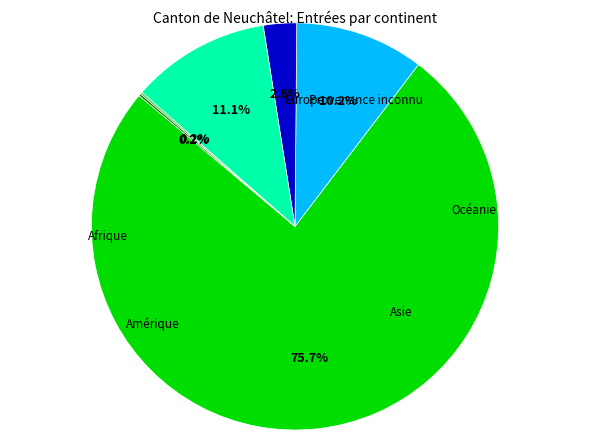

The Provenance inconnu slice represents 9% of the pie. True or false?

False